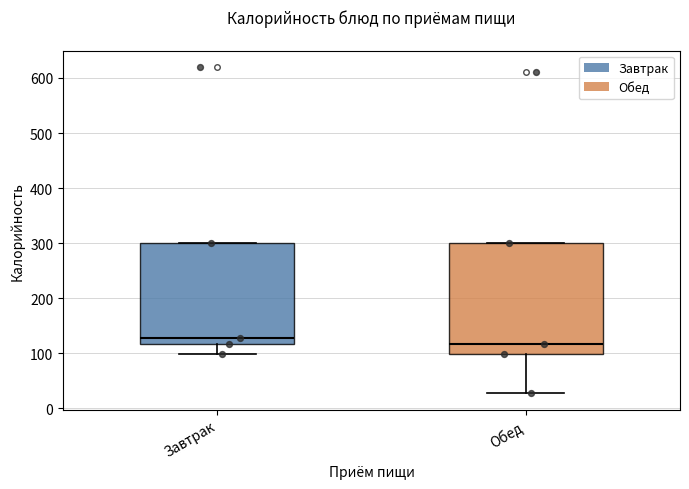

Where does the lower whisker of the box for Завтрак end on the y-axis? The values are not printed on the chart, so give them approximately, as read against the axis.

100